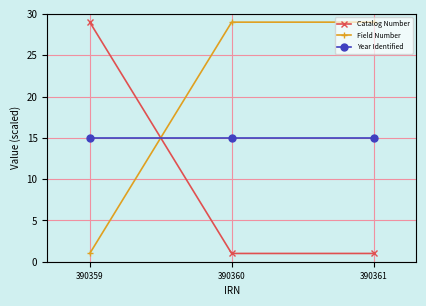

What is the difference between the Catalog Number values at 390360 and 390359?

28.0